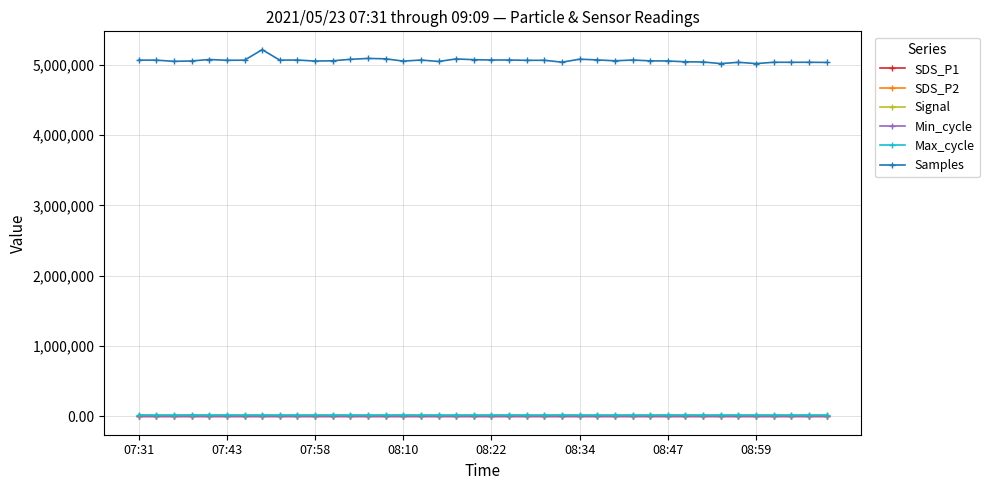

True or false: SDS_P2 has more than 1 points higher than both neighbors.

True